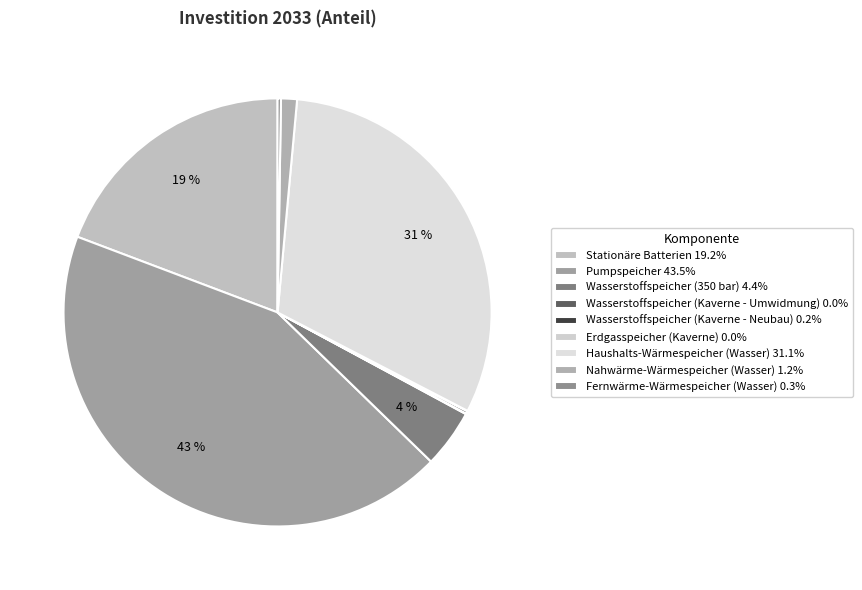

Is it true that Haushalts-Wärmespeicher (Wasser) is 31% of the pie?

True